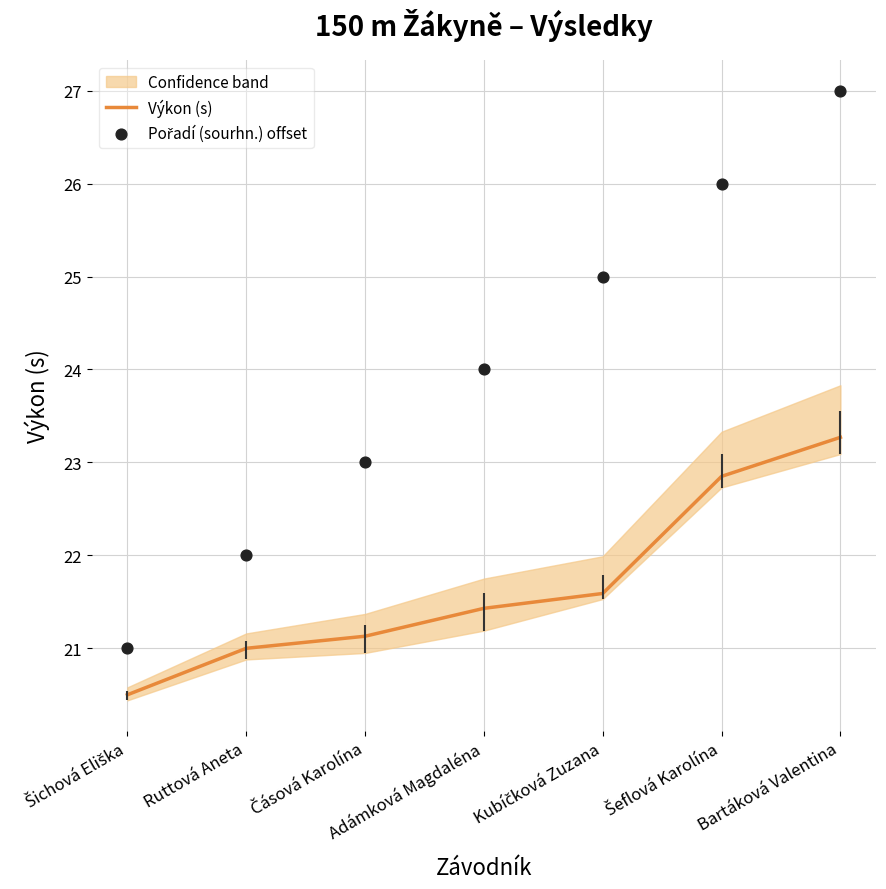

At which category is the sum across all series the highest?

Bartáková Valentina